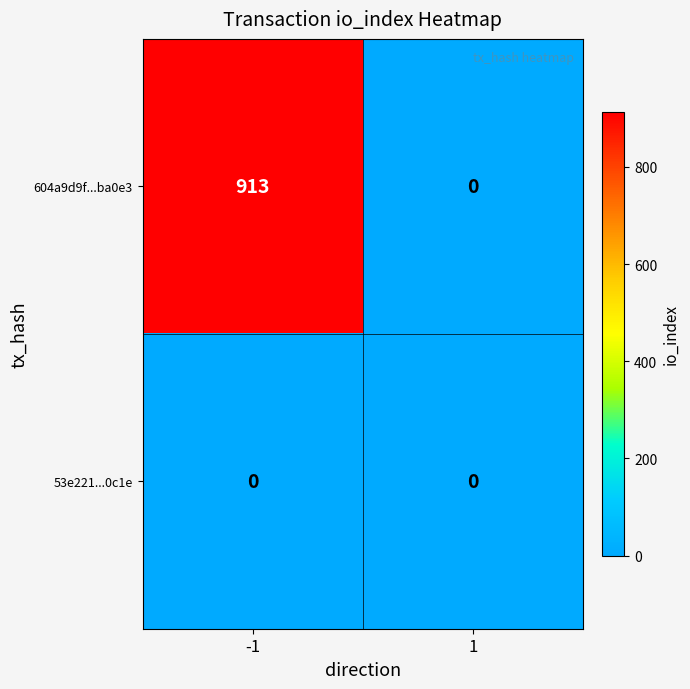

The 604a9d9f...ba0e3 series shows -385 at 1. True or false?

False